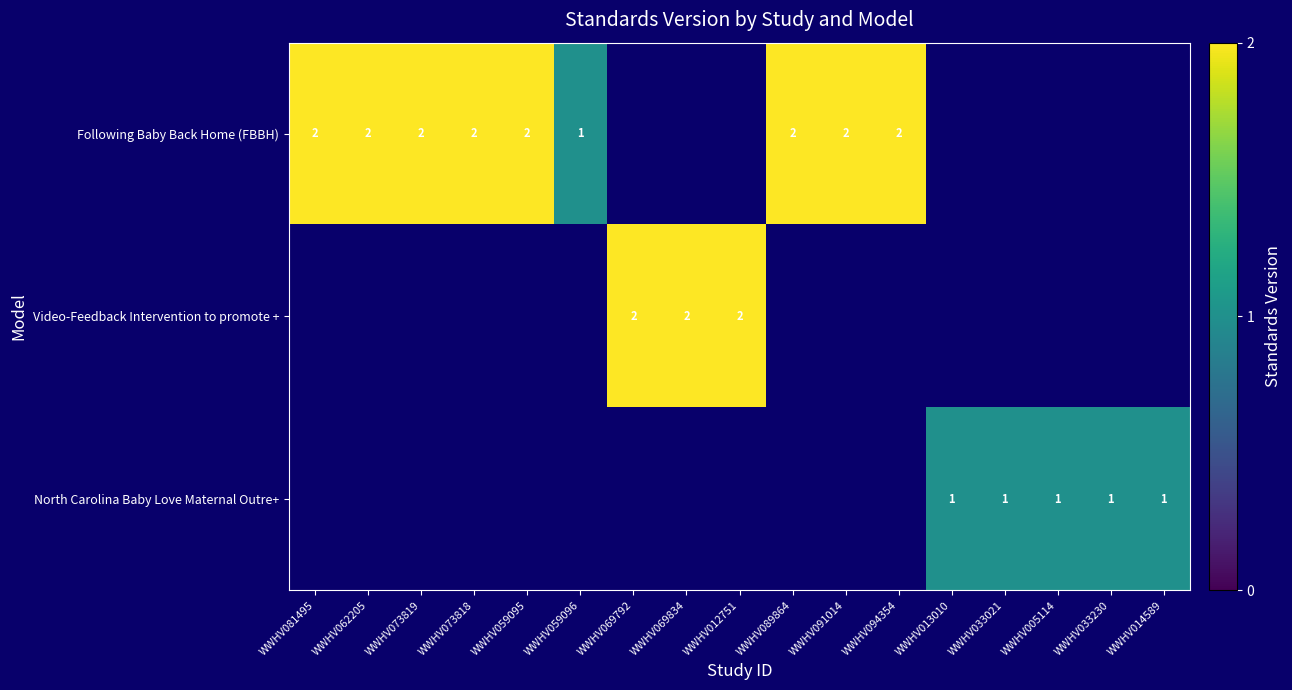

Which category has the lowest value across all series?

WWHV059096